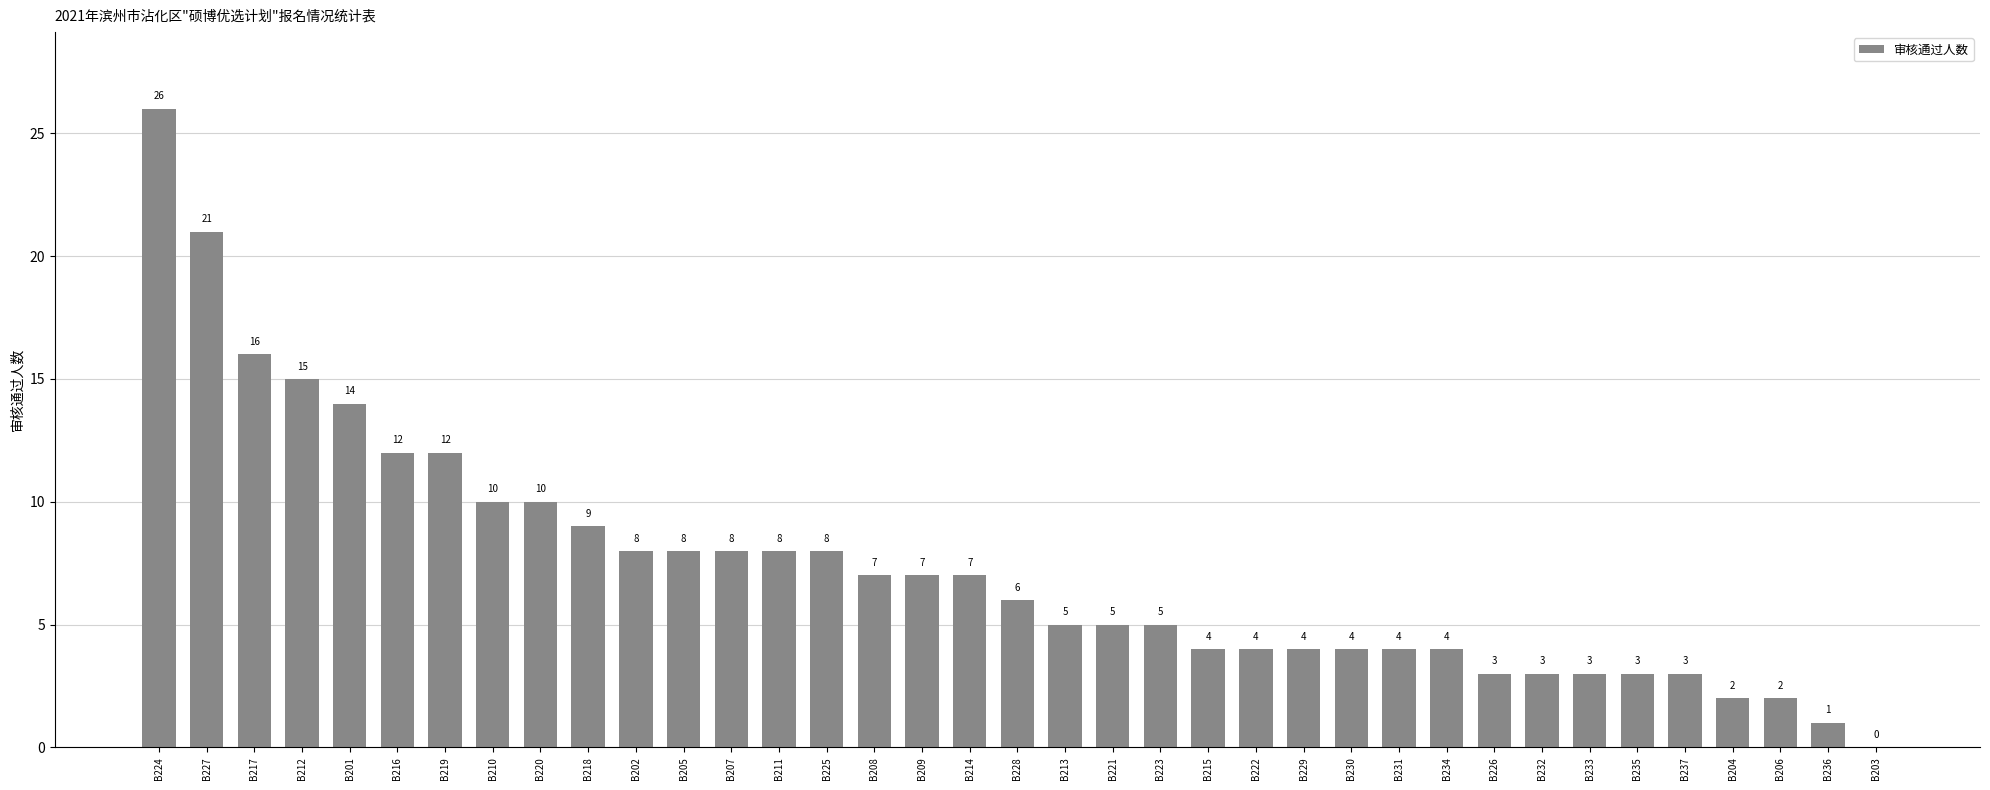

What is the maximum value shown in the chart?

26